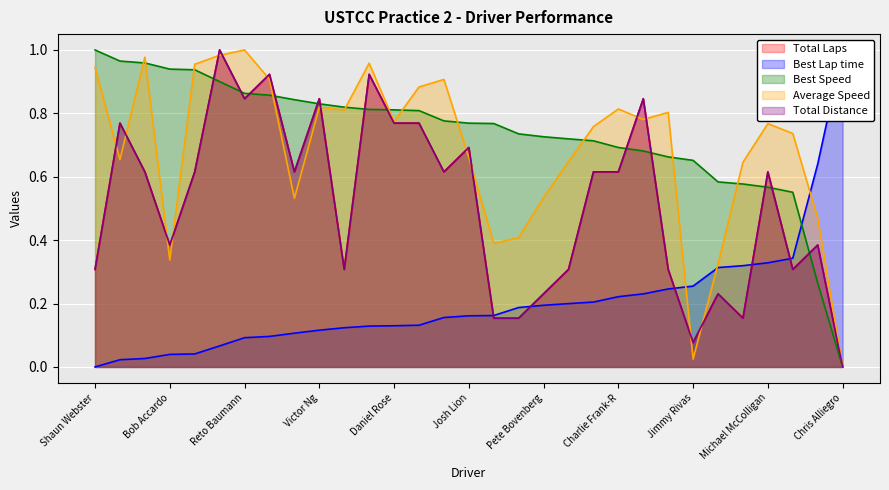

What is the difference between the maximum and second lowest values in the Best Speed series?

0.7